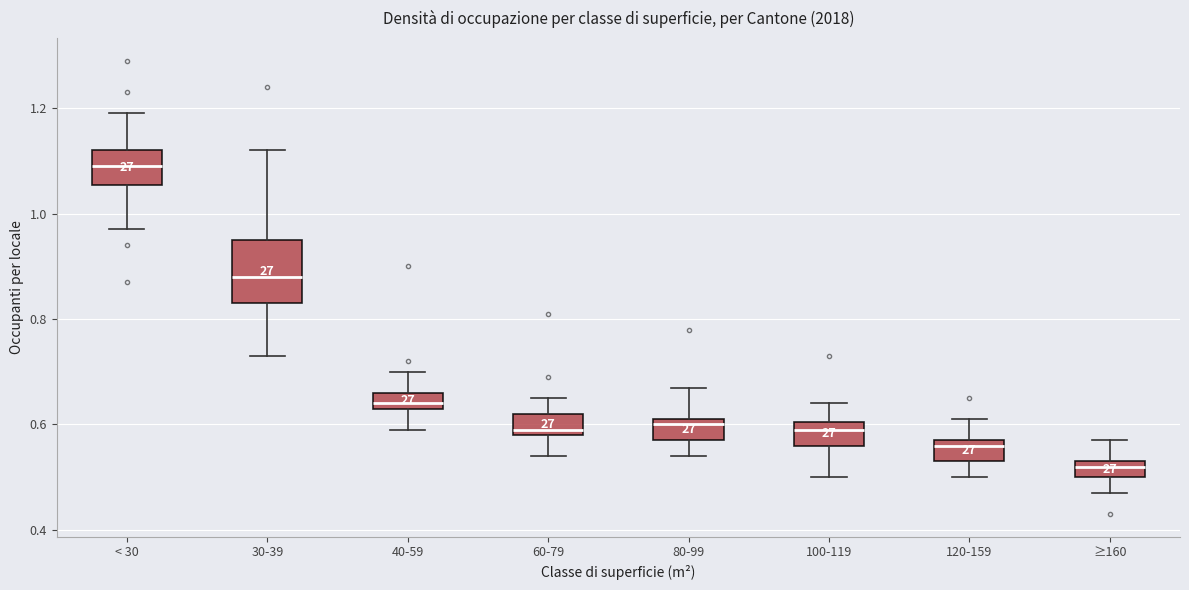

Reading left to right, transcribe this box plot: for each box, give where its median line is, the range the box spans, and where its two whiskers end, as read against the y-axis. The values are not printed on the chart, so give them approximately, as read against the axis.

< 30: median 1.10, box 1.06 to 1.12, whiskers 0.98 to 1.20
30-39: median 0.88, box 0.84 to 0.96, whiskers 0.74 to 1.12
40-59: median 0.64 (just above the box's lower edge), box 0.64 to 0.66, whiskers 0.60 to 0.70
60-79: median 0.60, box 0.58 to 0.62, whiskers 0.54 to 0.66
80-99: median 0.60, box 0.58 to 0.62, whiskers 0.54 to 0.68
100-119: median 0.60 (just below the box's upper edge), box 0.56 to 0.60, whiskers 0.50 to 0.64
120-159: median 0.56, box 0.54 to 0.58, whiskers 0.50 to 0.62
≥160: median 0.52, box 0.50 to 0.54, whiskers 0.48 to 0.58